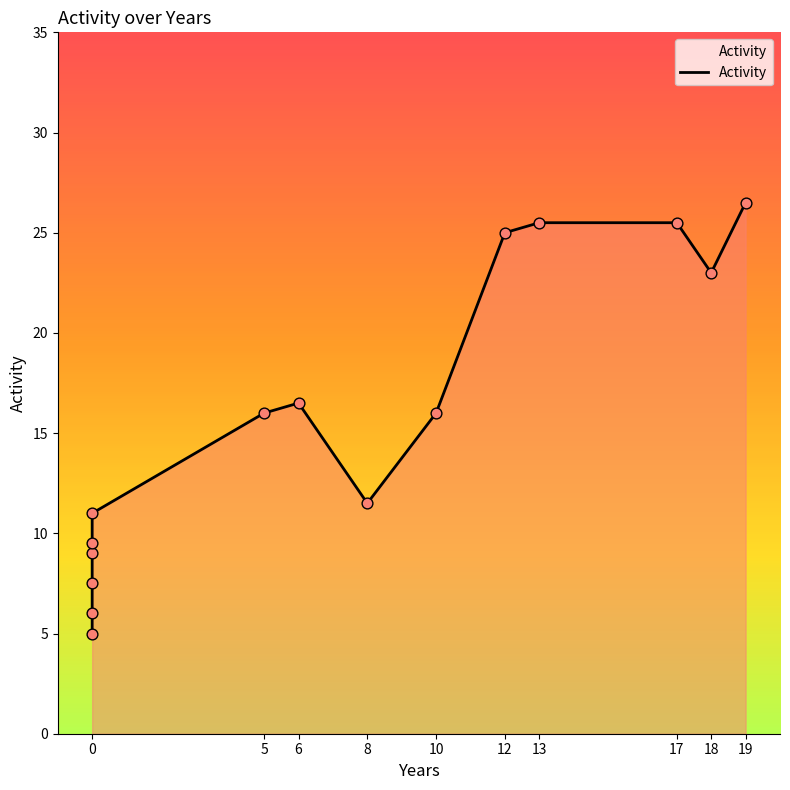

What is the ratio of the value at 10 to the value at 0?

1.5